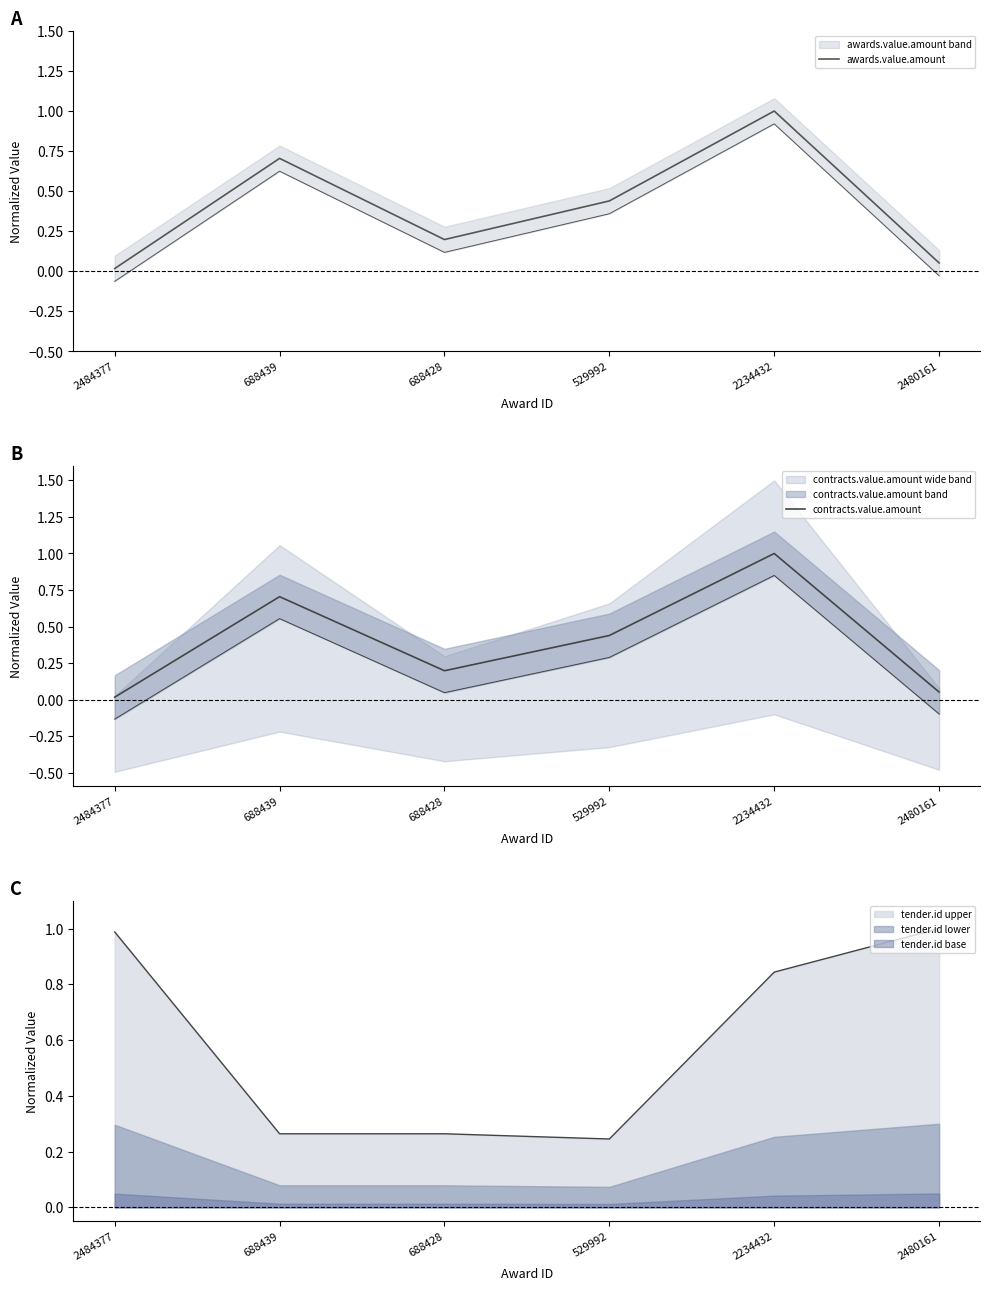

Which series has the widest spread of values?

awards.value.amount